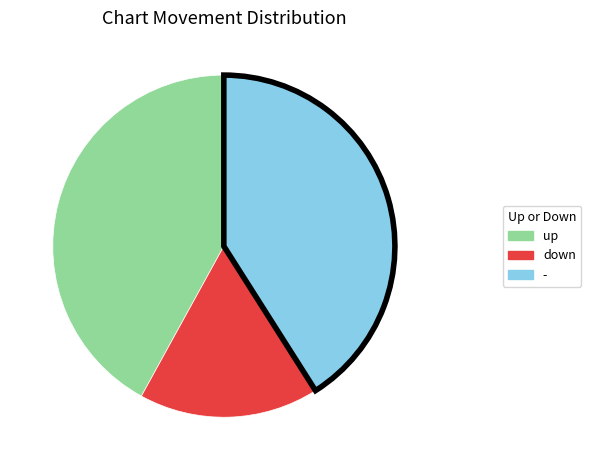

What is the smallest slice in the pie chart?

down